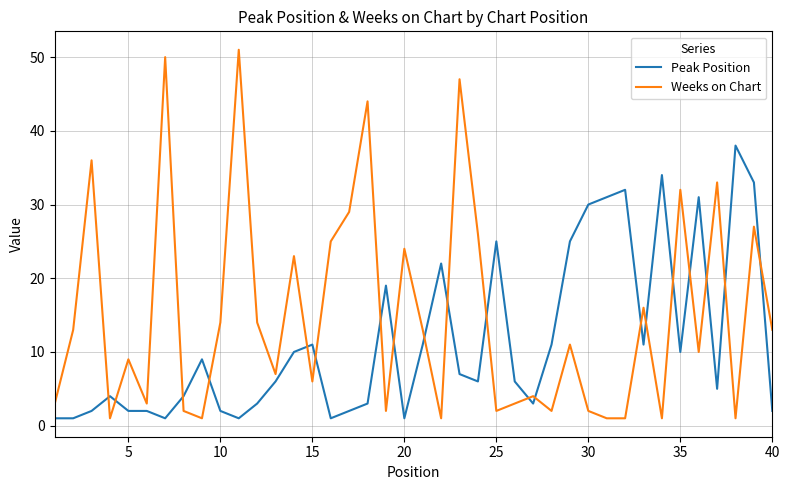

Which series has the largest total across all categories?

Weeks on Chart